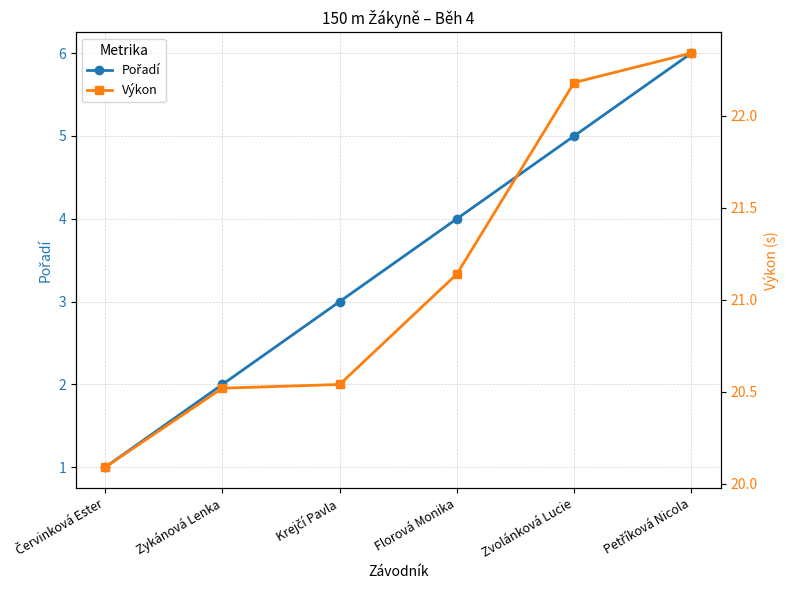

Where does the Pořadí series first go above 4?

Zvolánková Lucie